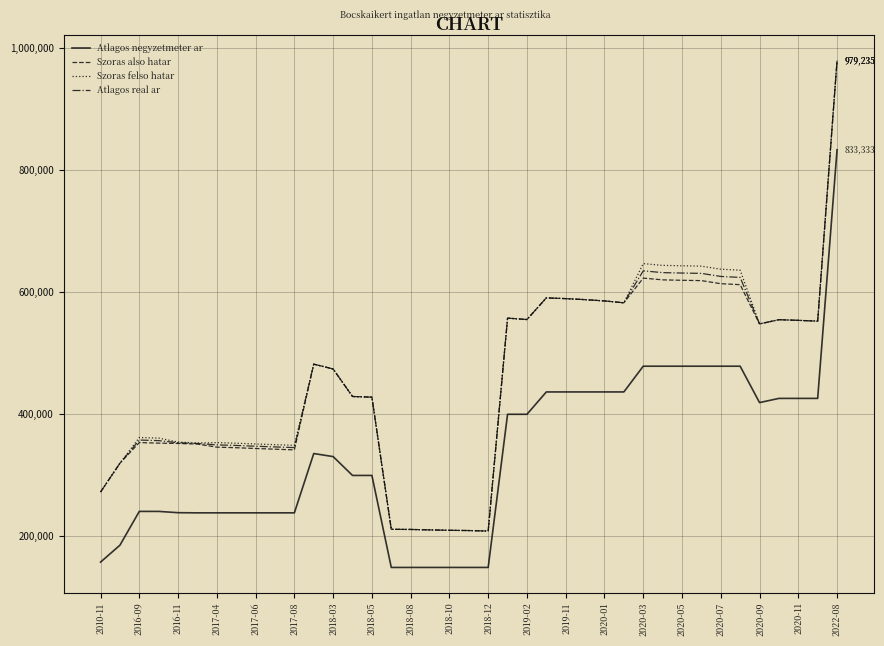

Does the chart have visible grid lines?

Yes